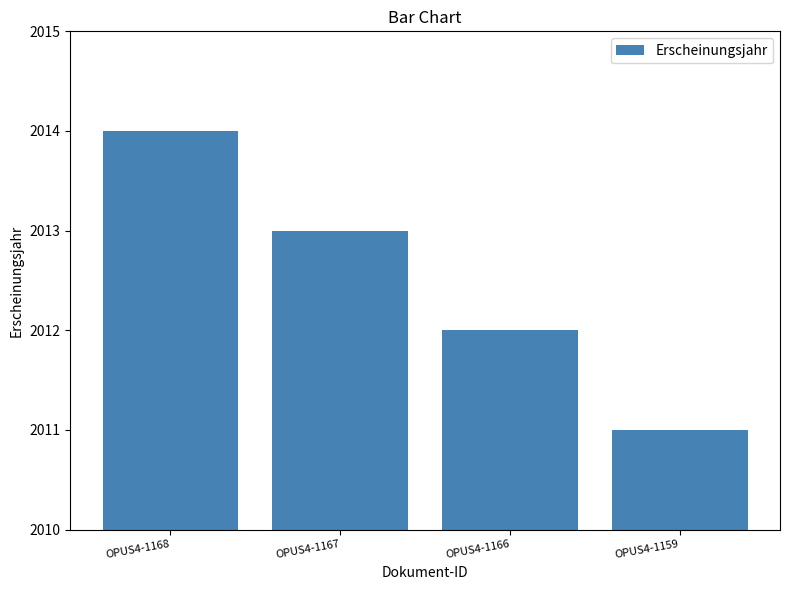

What is the change in value from OPUS4-1168 to OPUS4-1159?

-3